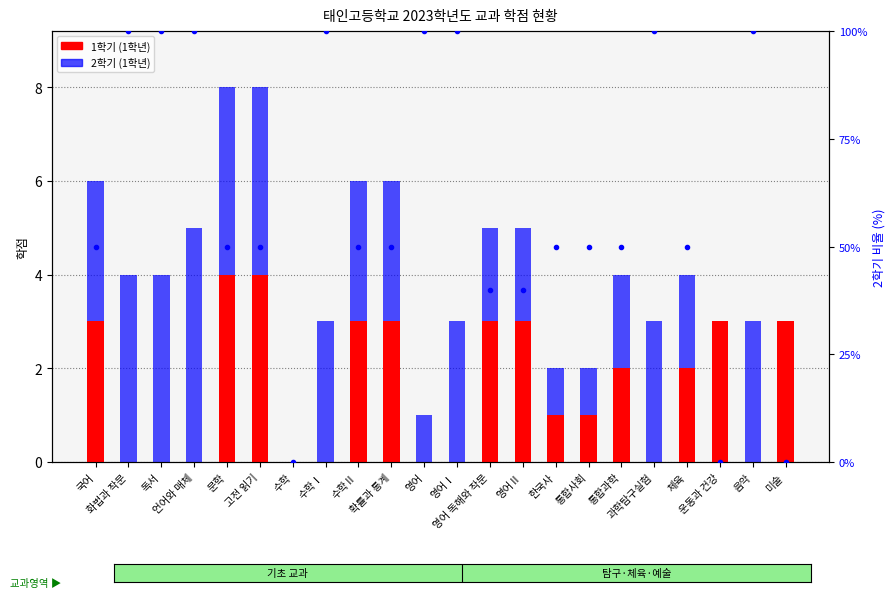

What is the label of the 10th bar from the right?

영어 독해와 작문